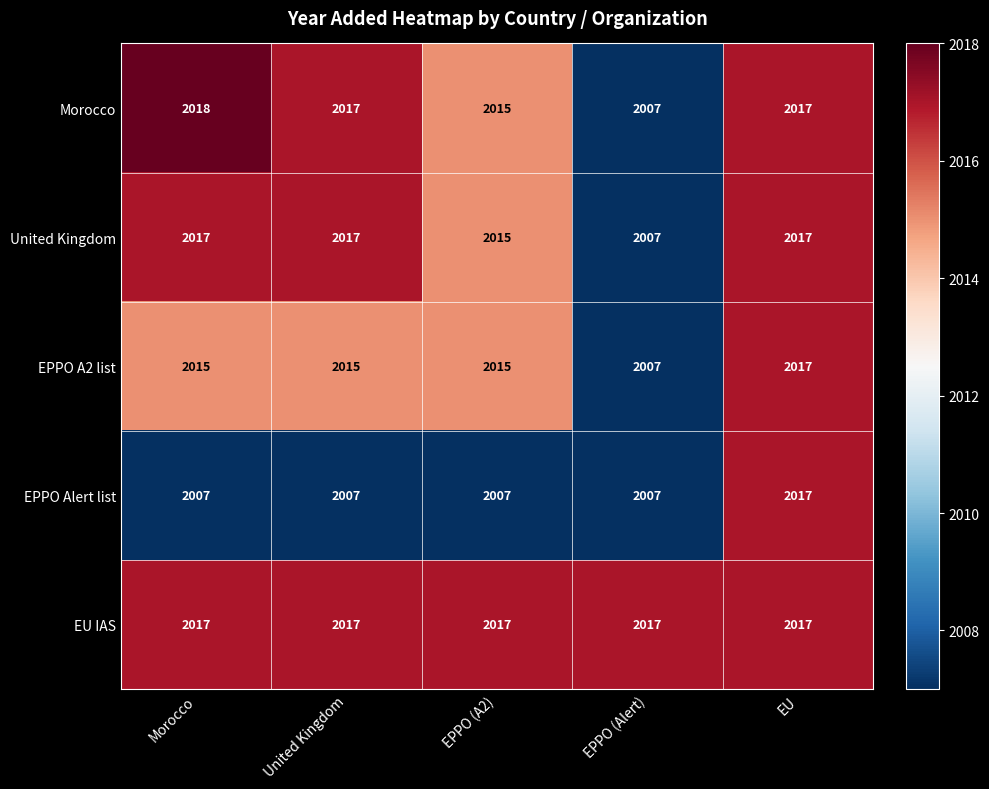

What is the total value across all series at Morocco?

10074